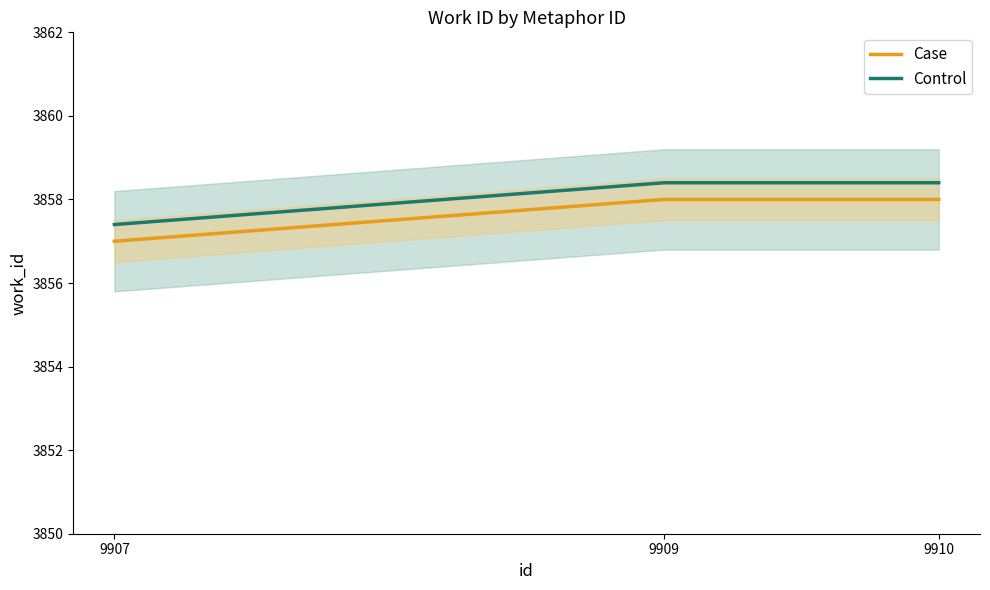

Which has a higher value, 9910 or 9909?

9910